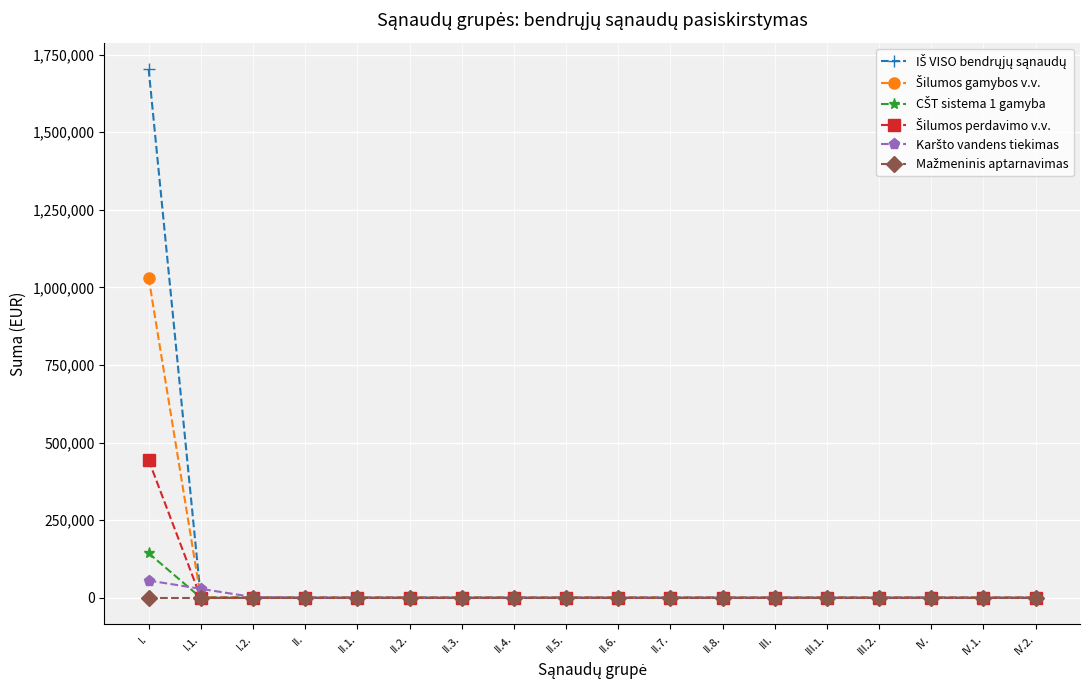

What is the label of the 15th point from the left?

III.2.